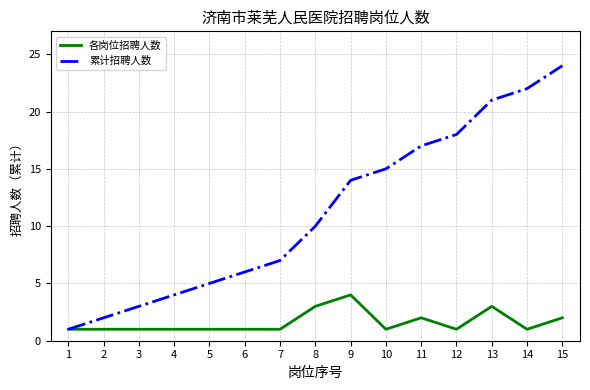

Which category has the highest value across all series?

15